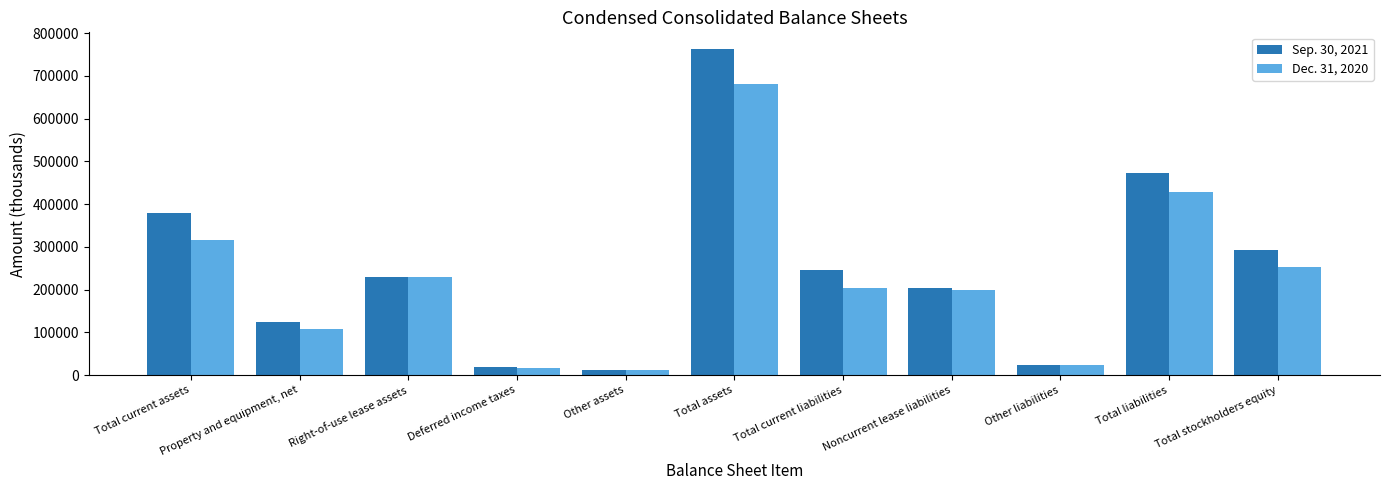

The value of Dec. 31, 2020 at Right-of-use lease assets is 96110. True or false?

False